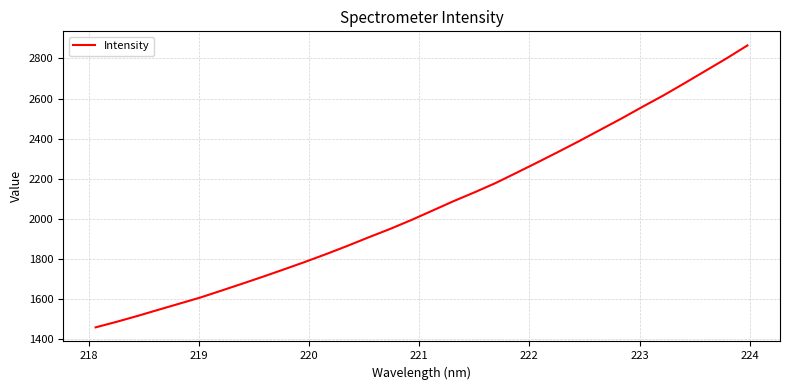

What is the greatest value displayed?

2865.0